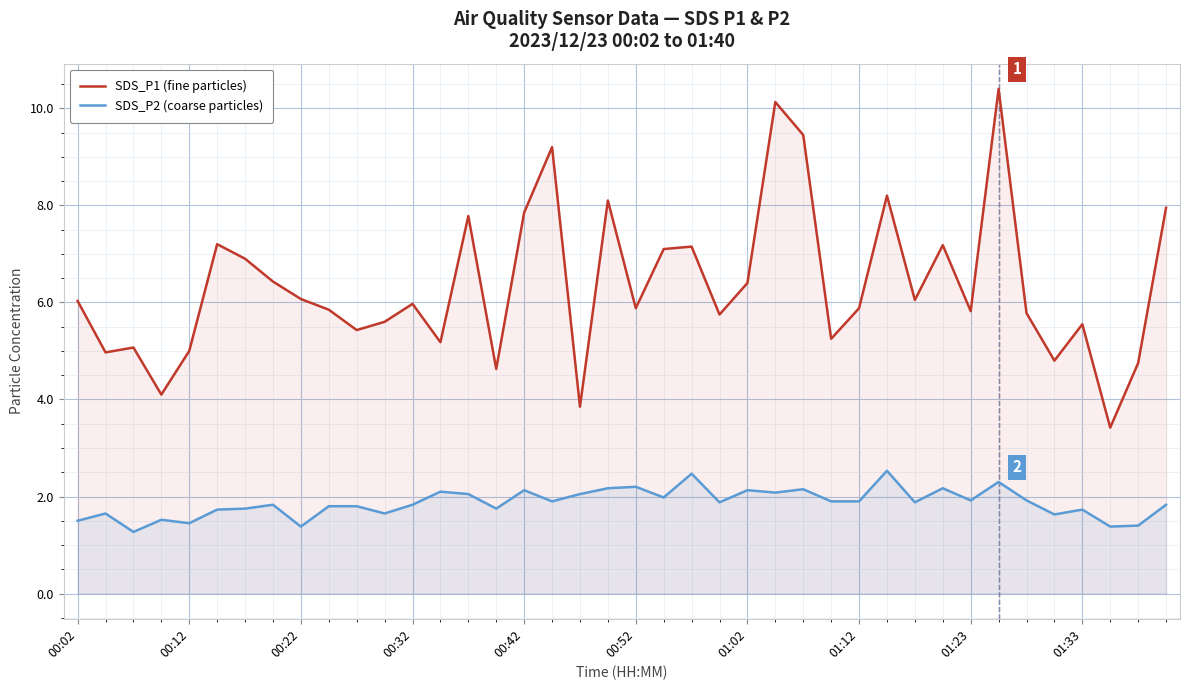

Which category has the highest value in the SDS_P2 (coarse particles) series?

29